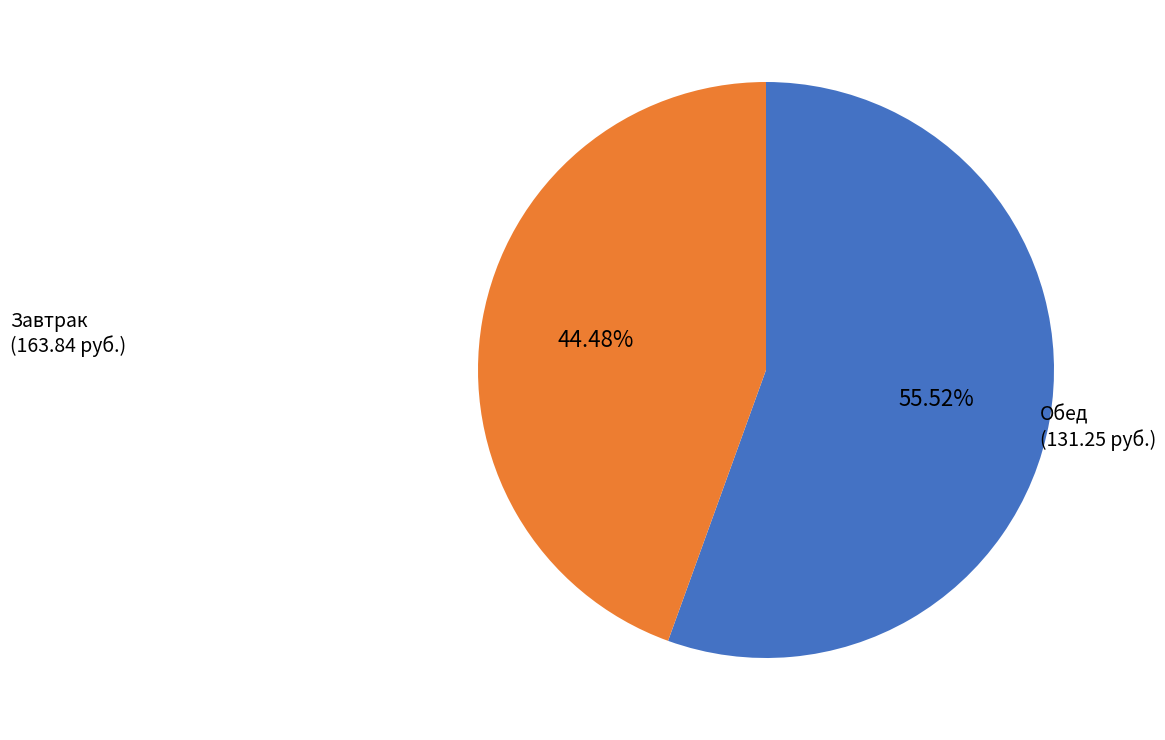

How many segments does this pie chart have?

2